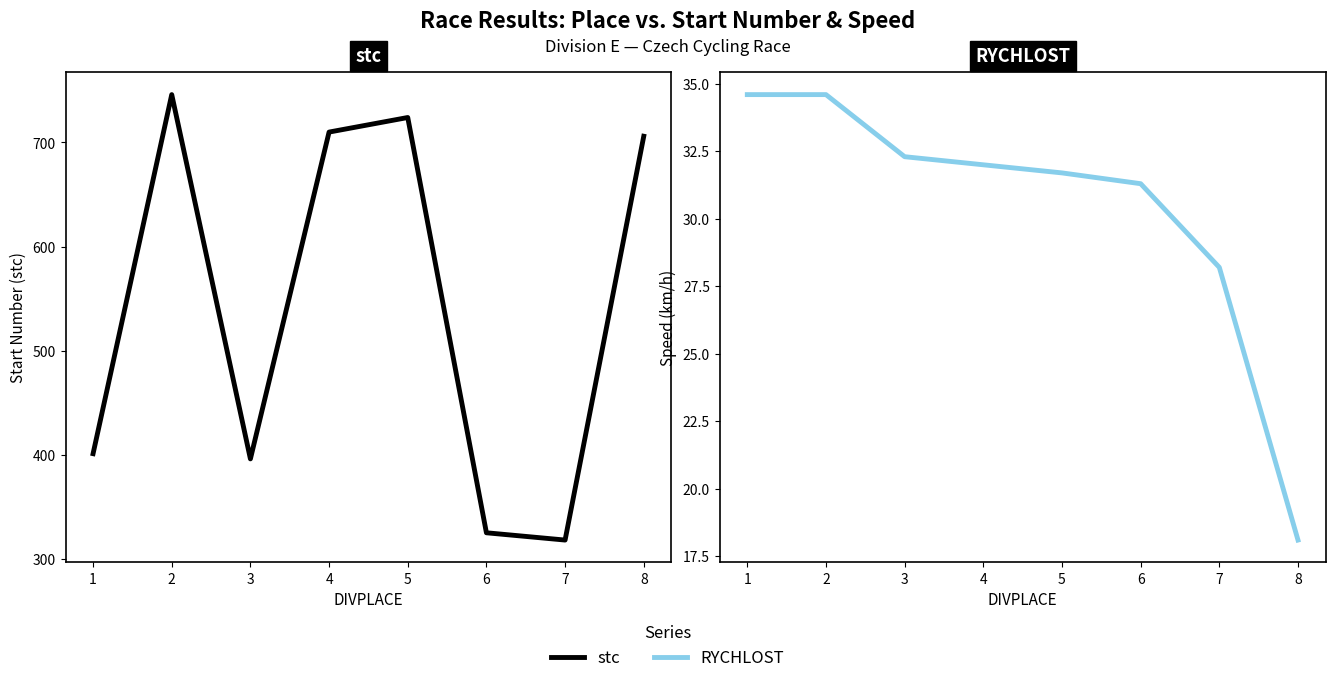

Which series has the largest total across all categories?

stc